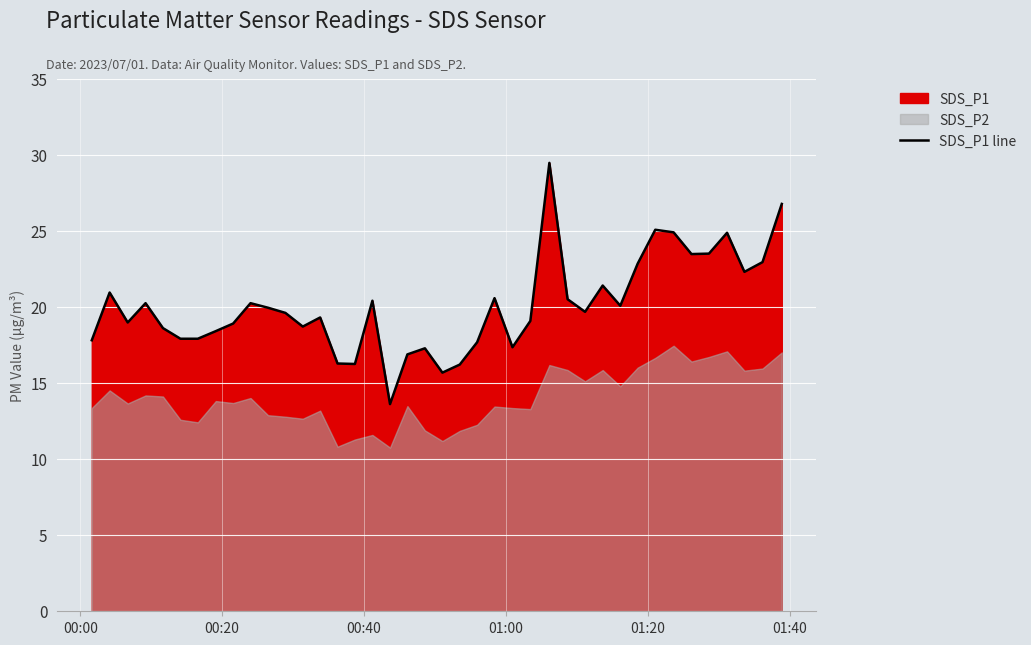

What is the difference between the maximum and minimum values?

15.9